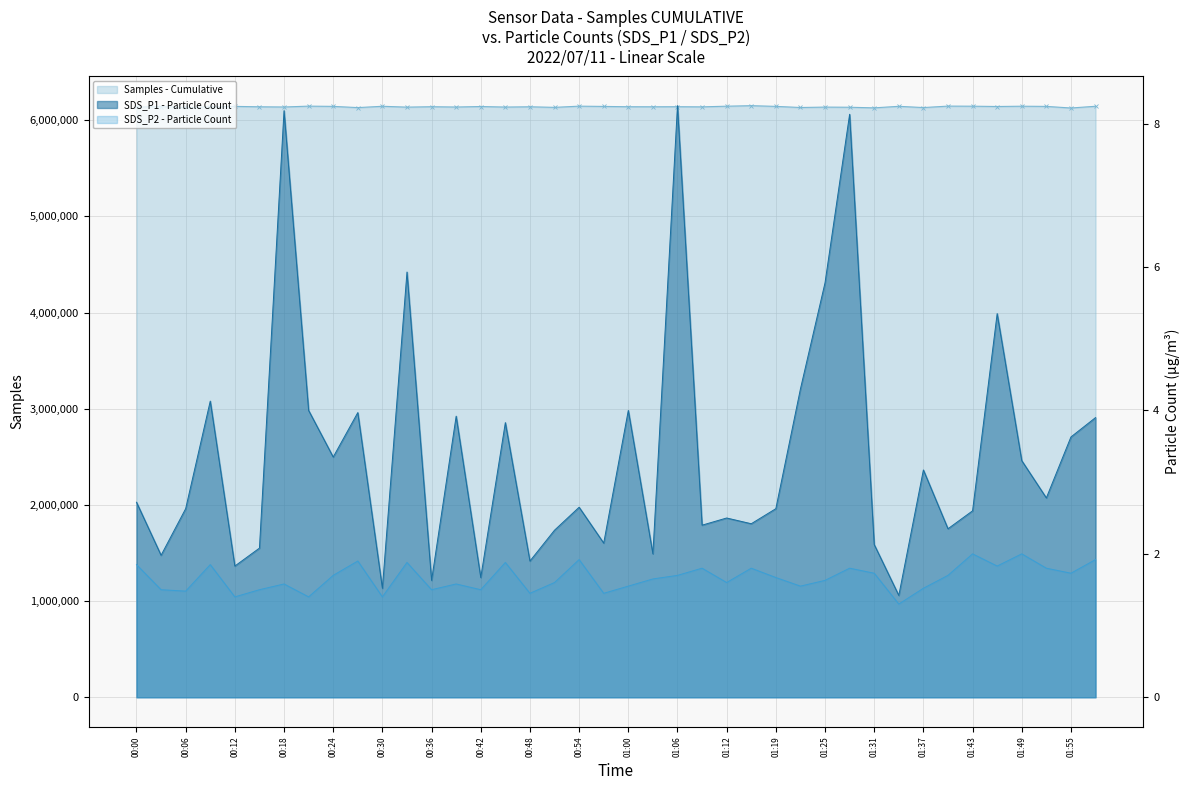

At how many categories does at least one series exceed 1001707?

40